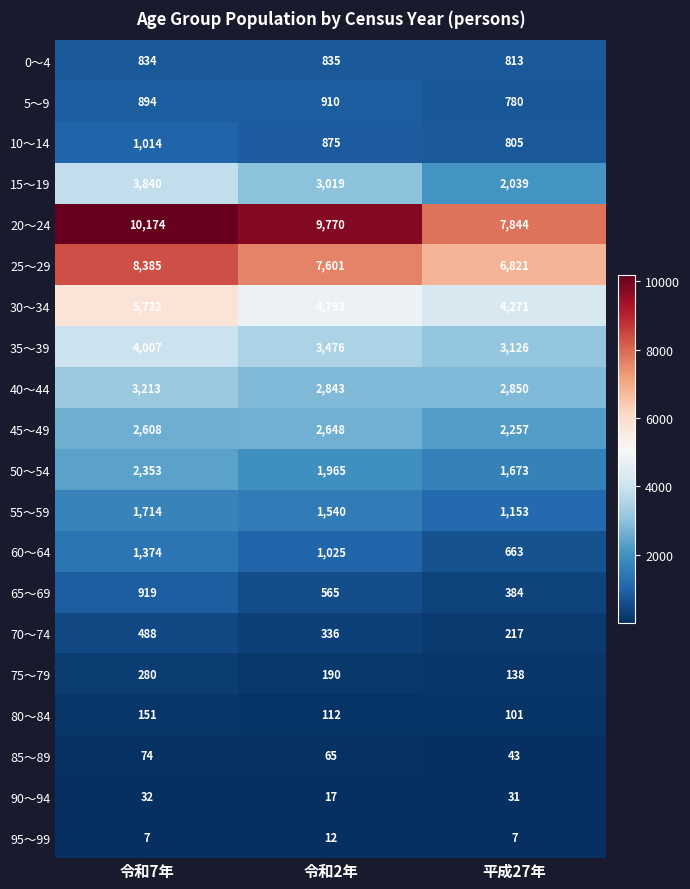

Count the number of data series in this chart.

20